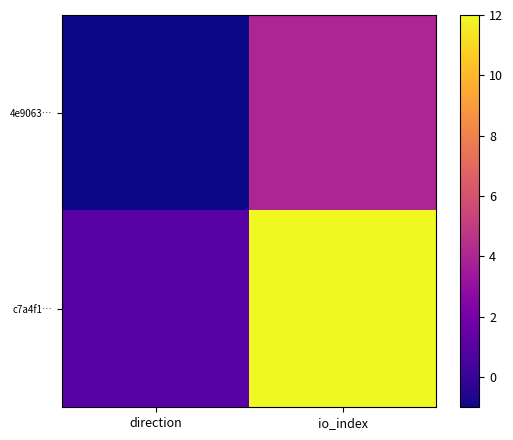

Which series has the largest total across all categories?

c7a4f1…